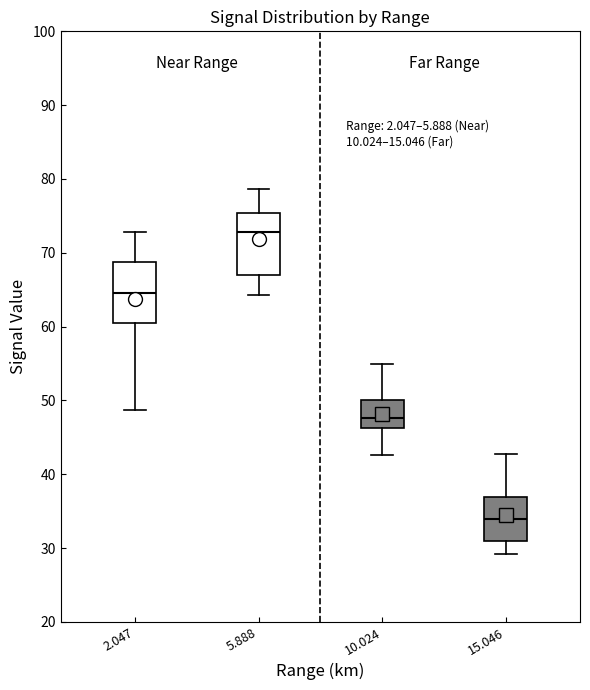

Reading left to right, transcribe this box plot: for each box, give where its median line is, the range the box spans, and where its two whiskers end, as read against the y-axis. The values are not printed on the chart, so give them approximately, as read against the axis.

2.047: median 65, box 61 to 69, whiskers 49 to 73
5.888: median 73, box 67 to 75, whiskers 64 to 79
10.024: median 48, box 46 to 50, whiskers 43 to 55
15.046: median 34, box 31 to 37, whiskers 29 to 43